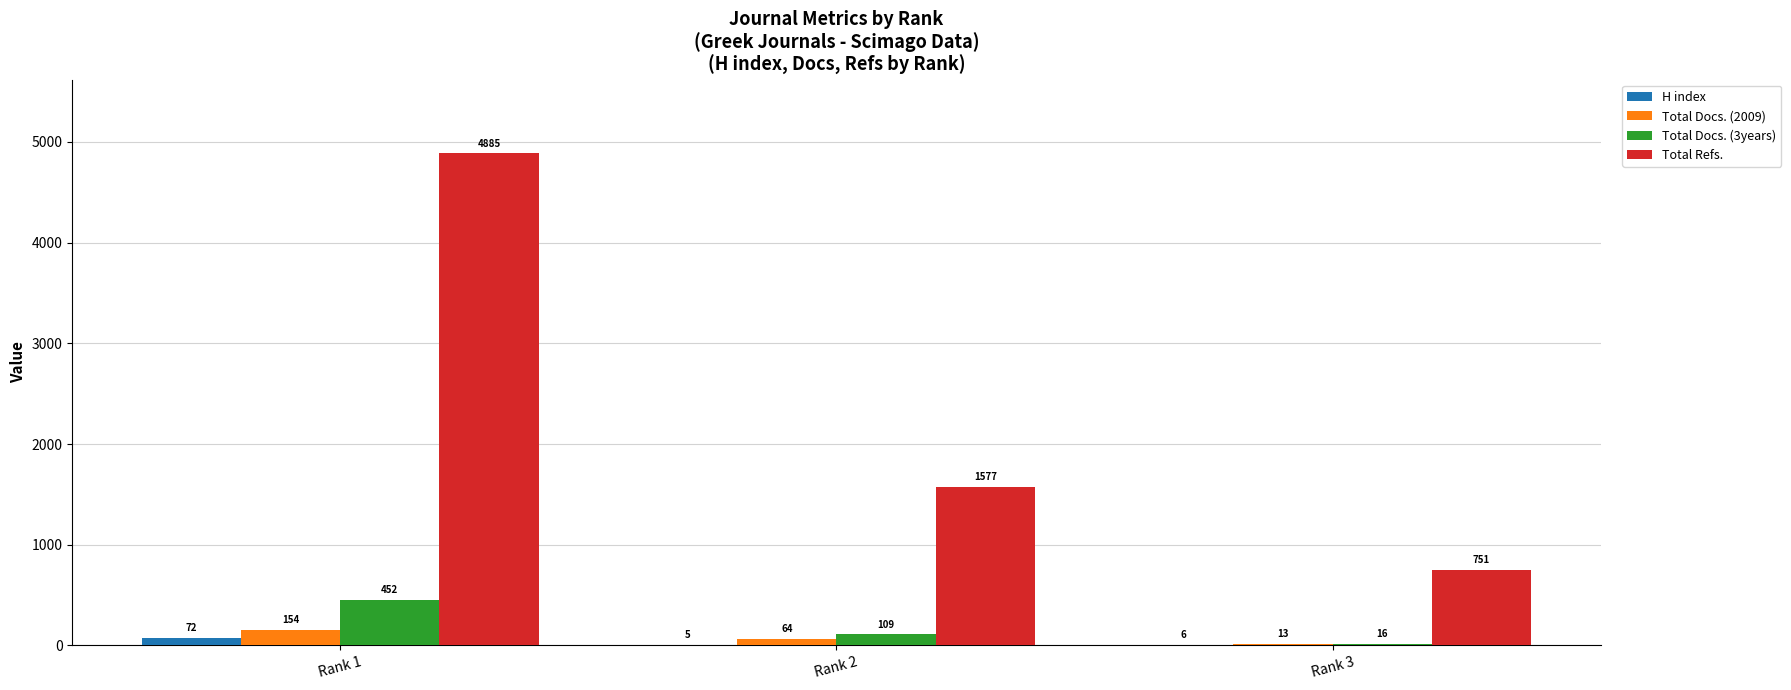

What is the sum of all Total Refs. values?

7213